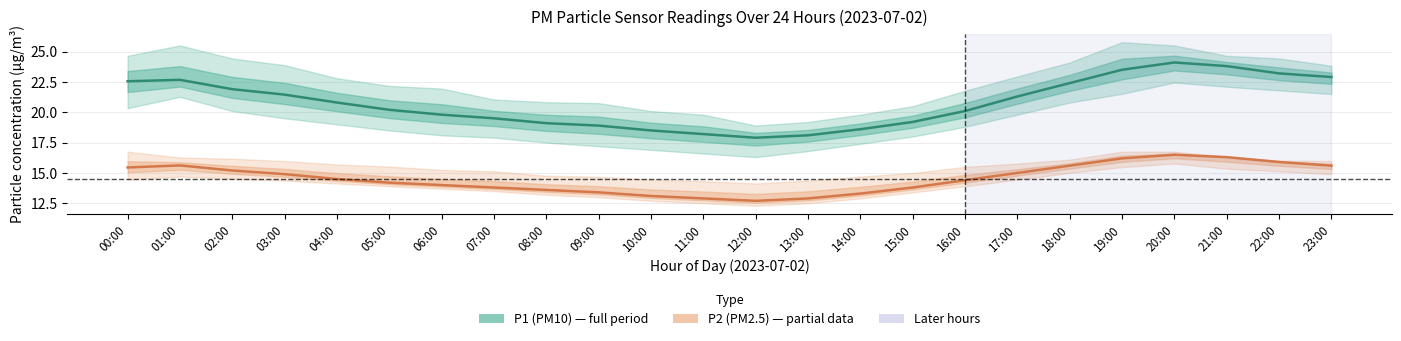

Which series has the largest range (max minus min)?

P1 (PM10)